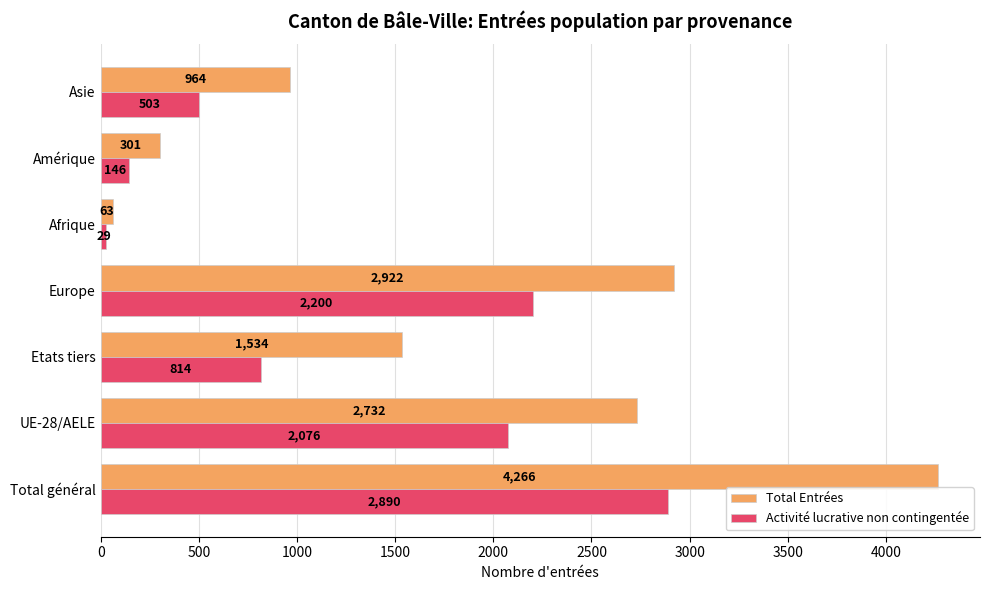

At Asie, list the series in order from smallest to largest.

Activité lucrative non contingentée, Total Entrées